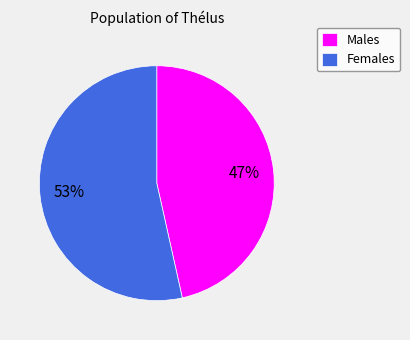

How many segments does this pie chart have?

2